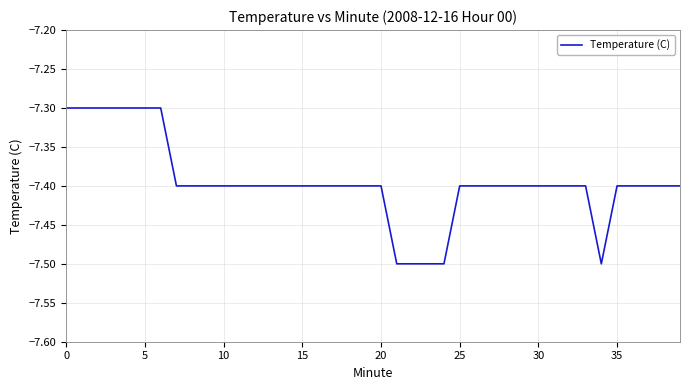

What is the maximum value shown in the chart?

-7.3